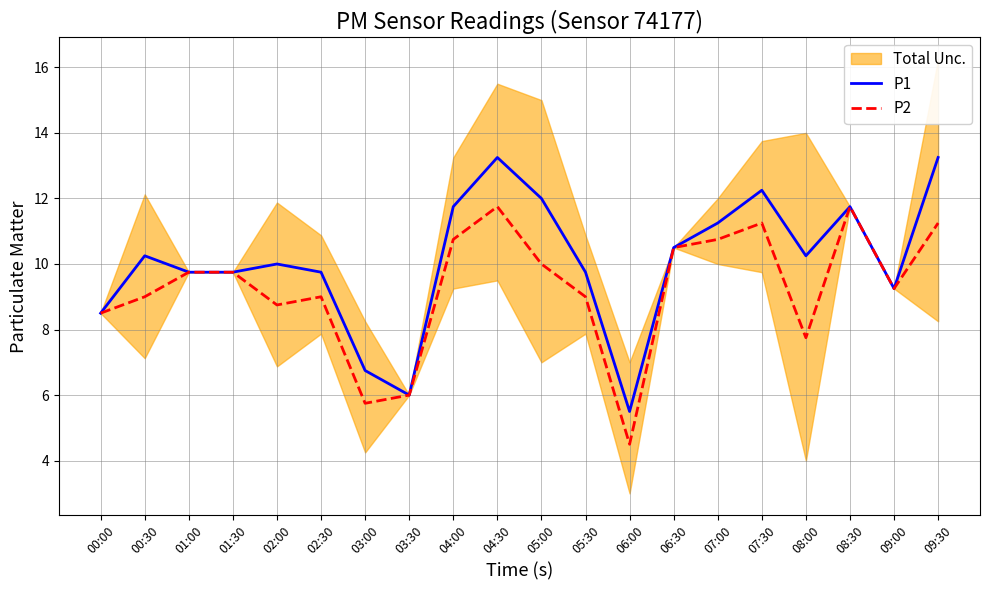

Reading right to left, list all the values displayed in this chart.

P1: 13.2	9.2	11.8	10.2	12.2	11.2	10.5	5.5	9.8	12.0	13.2	11.8	6.0	6.8	9.8	10.0	9.8	9.8	10.2	8.5
P2: 11.2	9.2	11.8	7.8	11.2	10.8	10.5	4.5	9.0	10.0	11.8	10.8	6.0	5.8	9.0	8.8	9.8	9.8	9.0	8.5